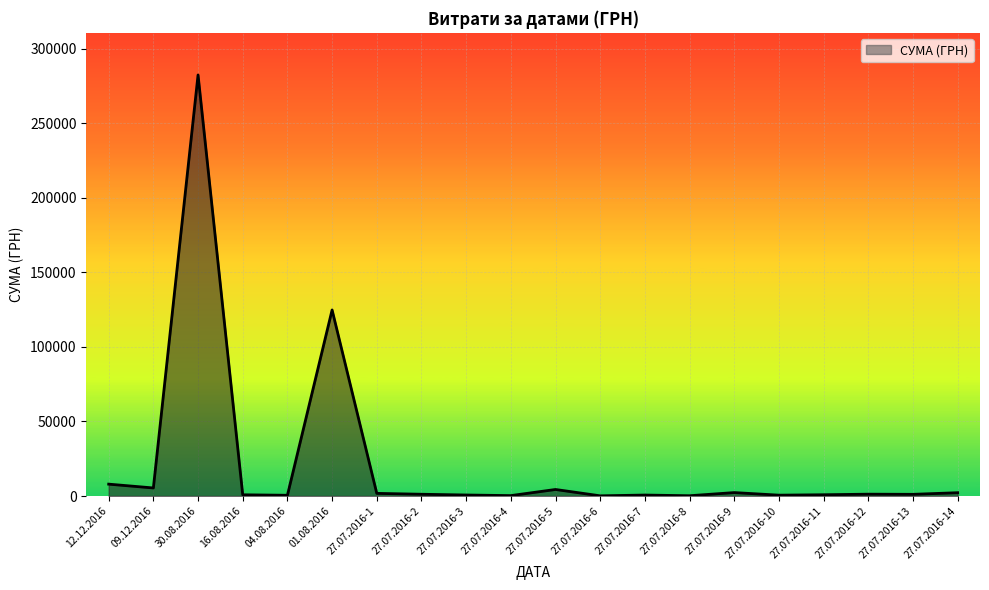

Where is the data nearest to the value 141308?

01.08.2016